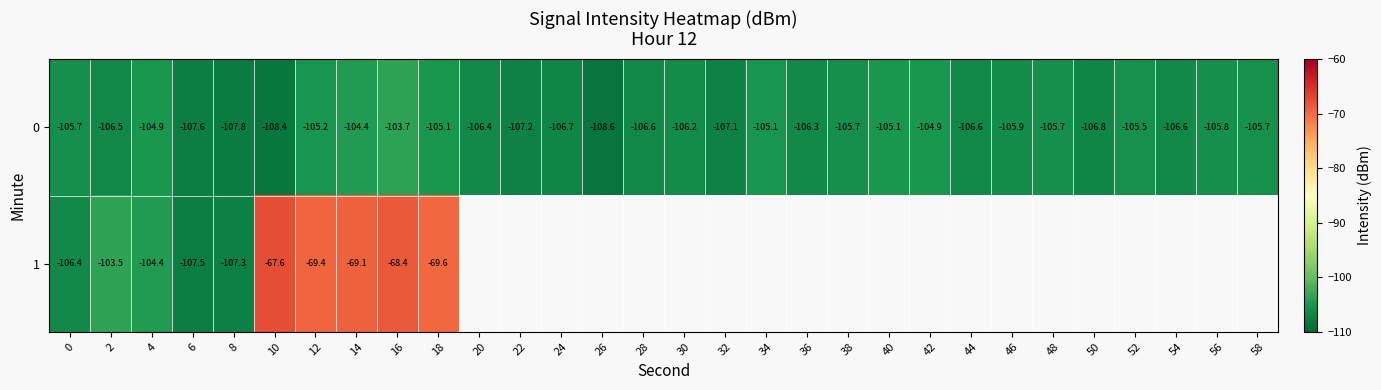

At how many categories does at least one series exceed -91?

5